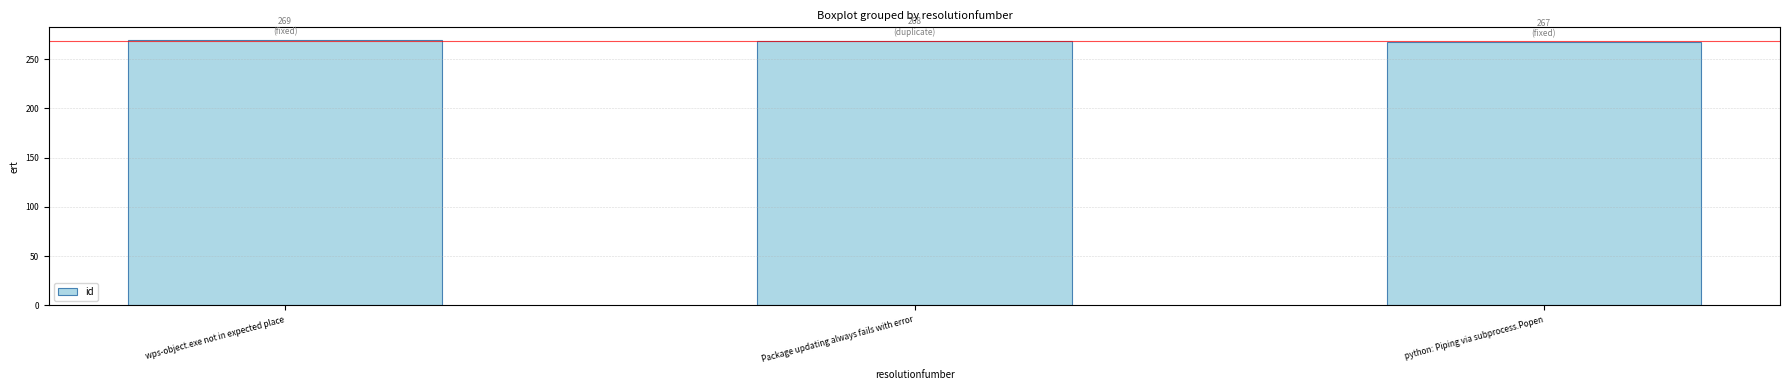

What is the smallest value displayed?

267